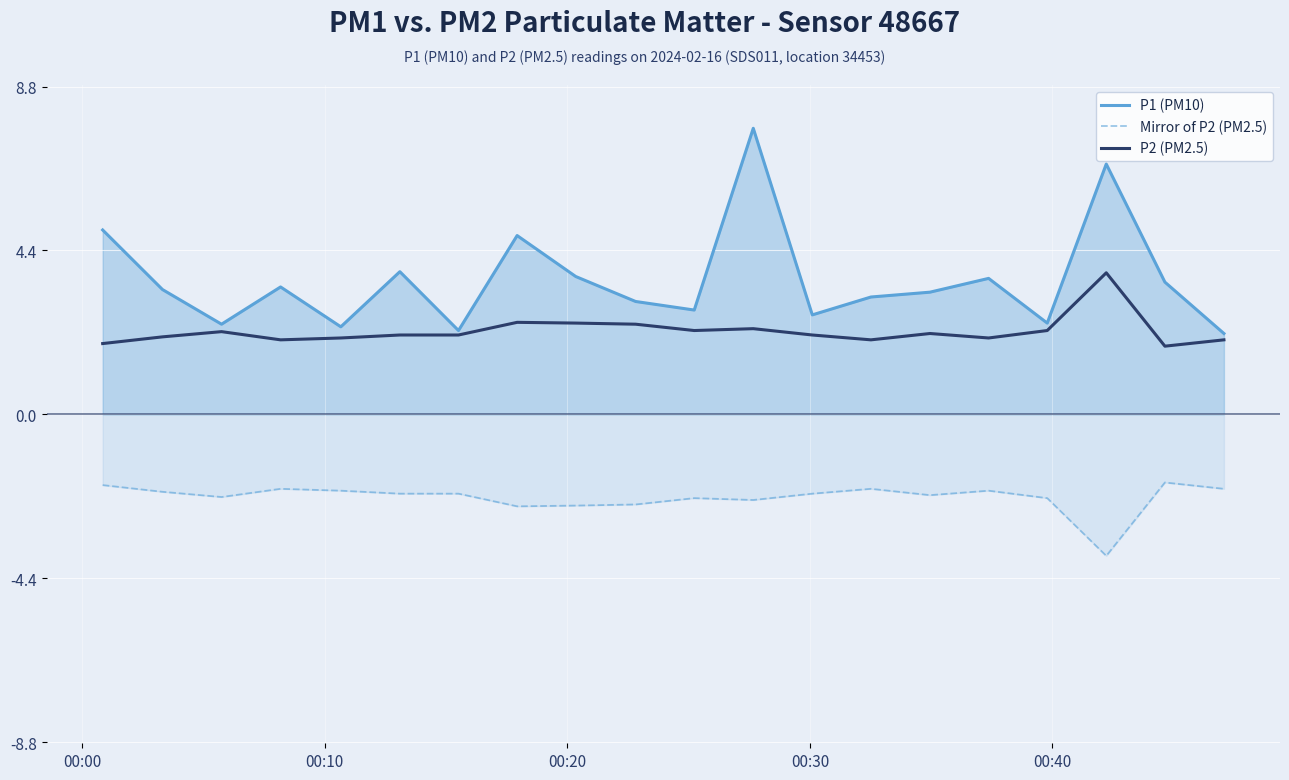

What is the difference between the maximum and minimum values in the P2 (PM2.5) series?

2.0